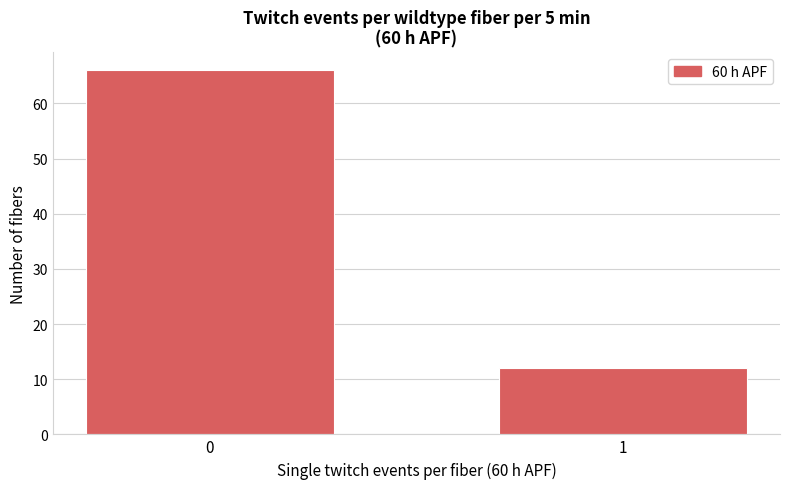

Reading left to right, list all the values displayed in this chart.

0=66	1=12